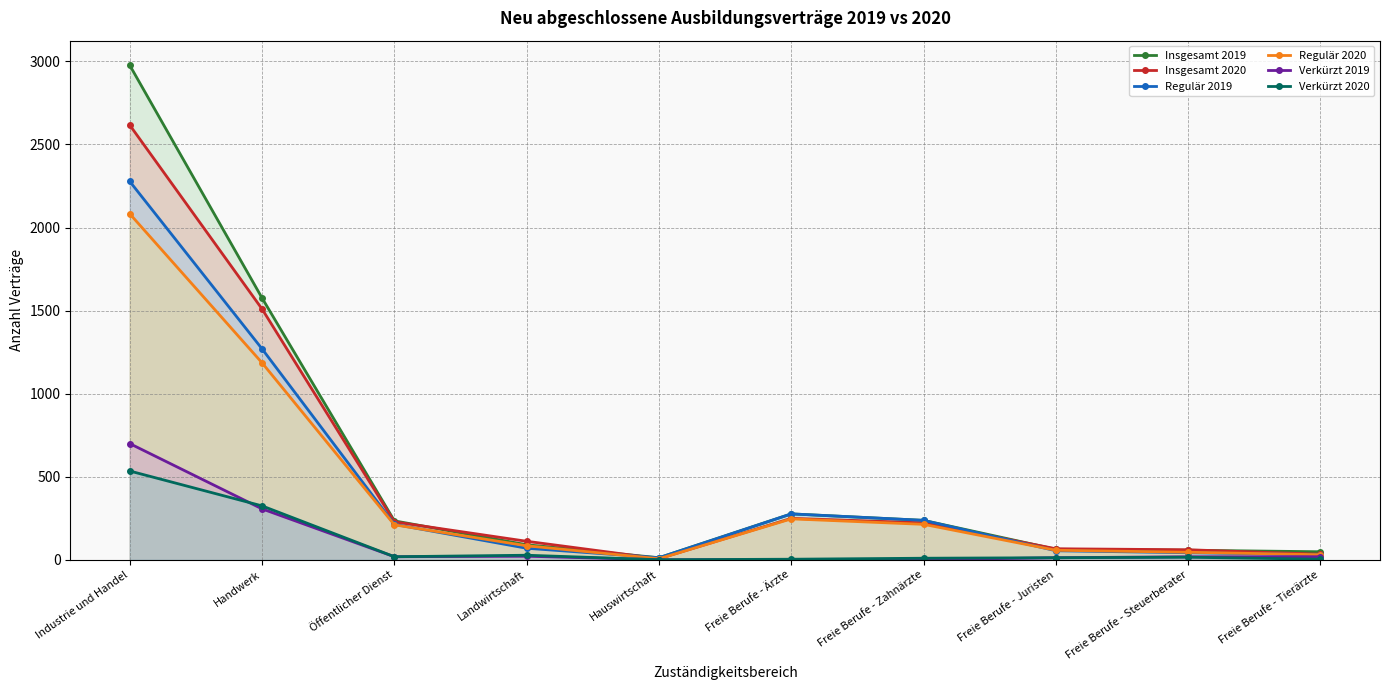

How many categories are shown in the chart?

10